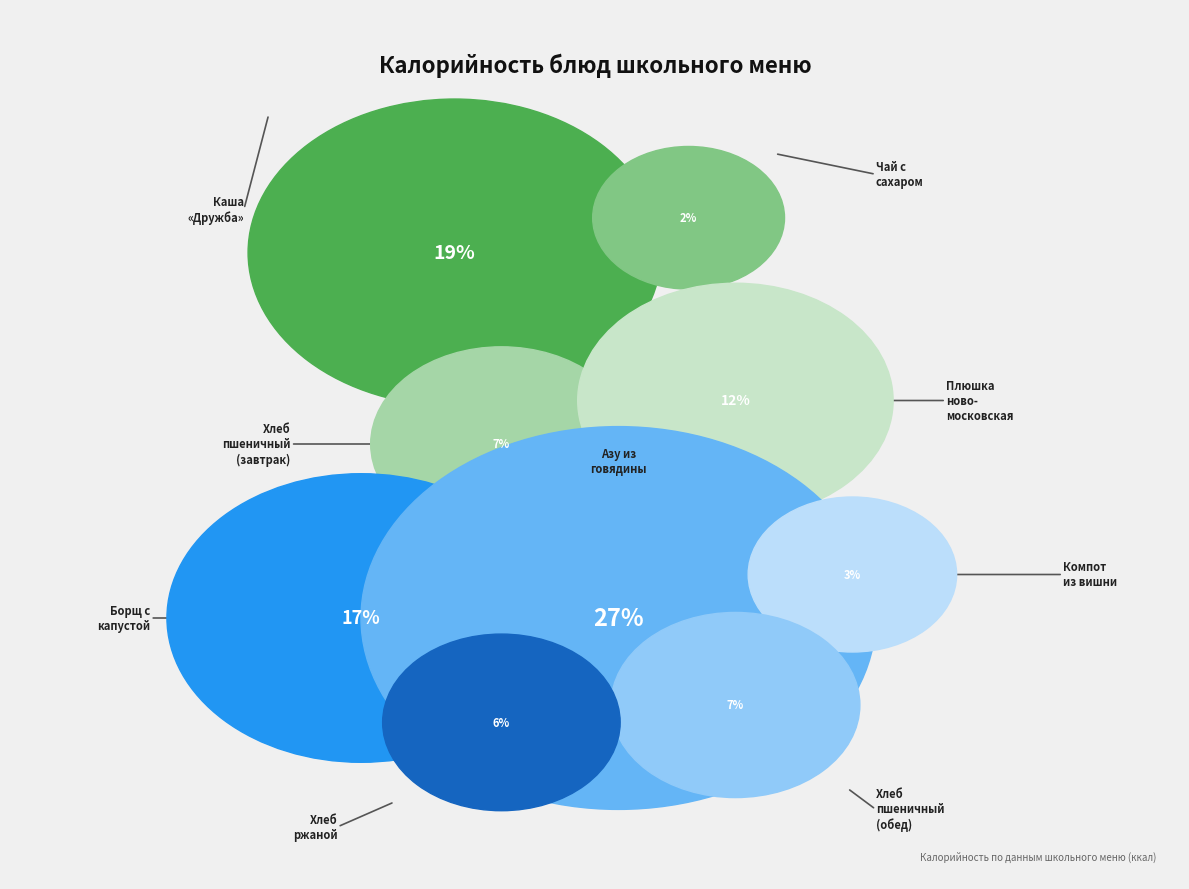

To the nearest percent, what portion does Борщ с капустой и картофелем represent?

17%